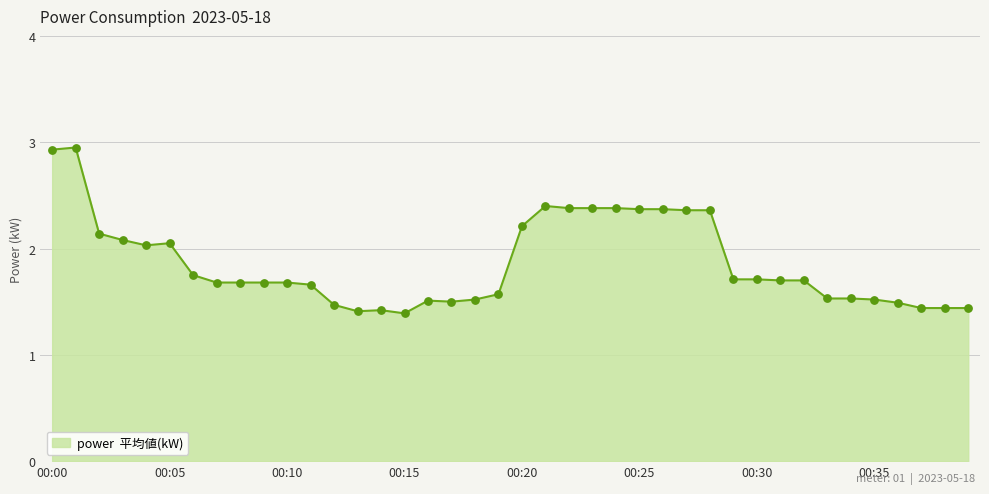

What is the difference between the maximum and minimum values?

1.6